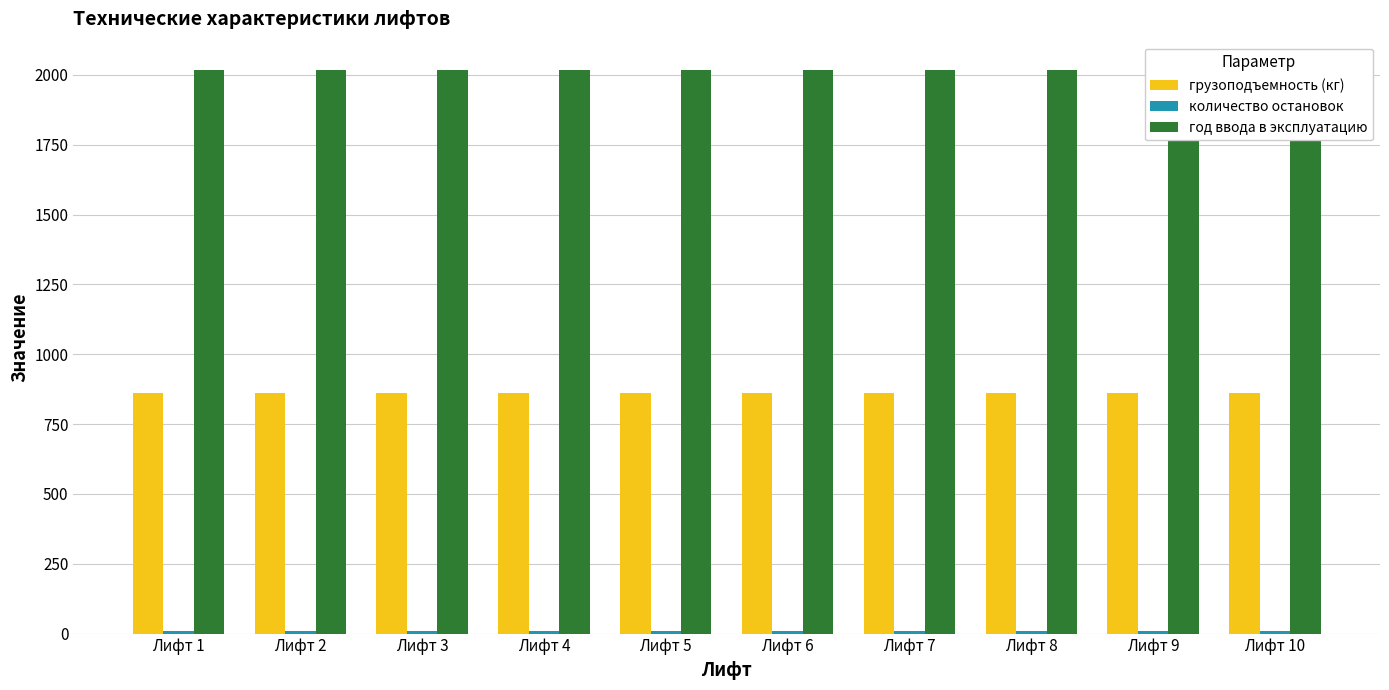

What is the value of the количество остановок bar at the 9th from the left?

9